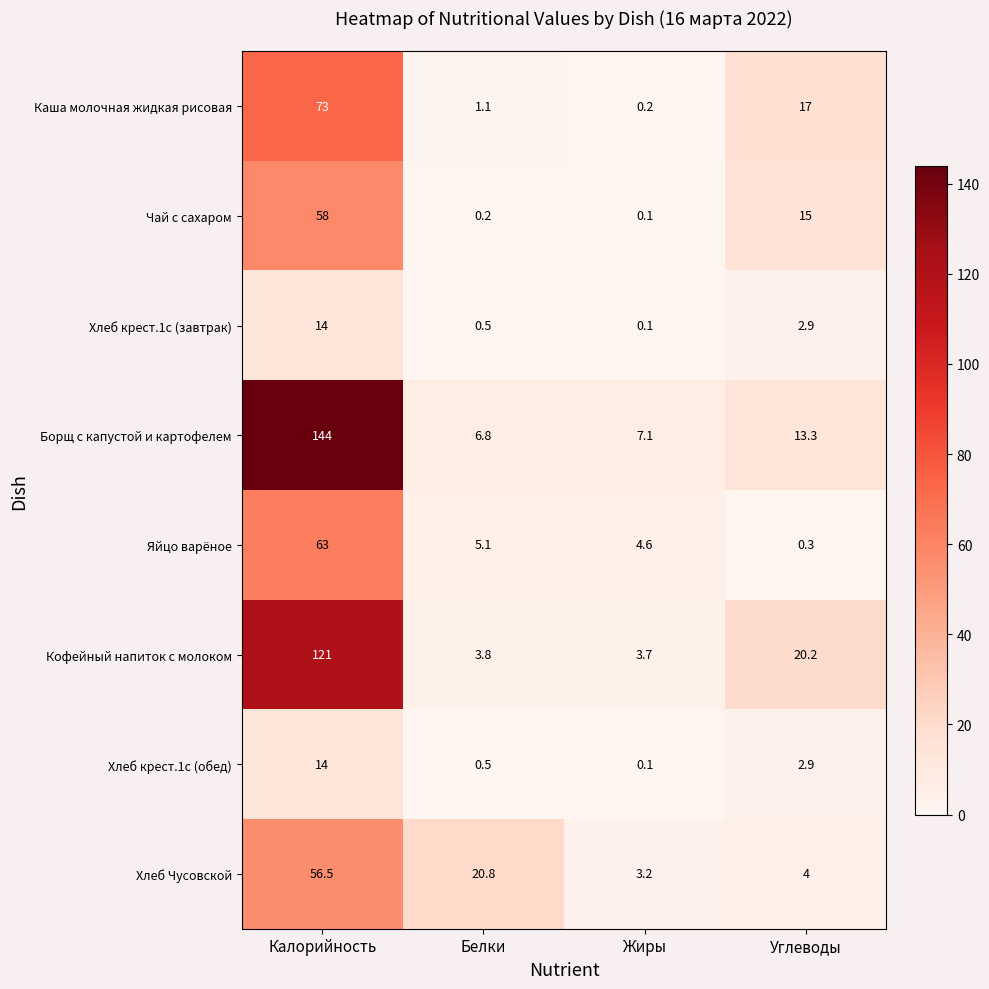

At how many categories does at least one series exceed 6?

4